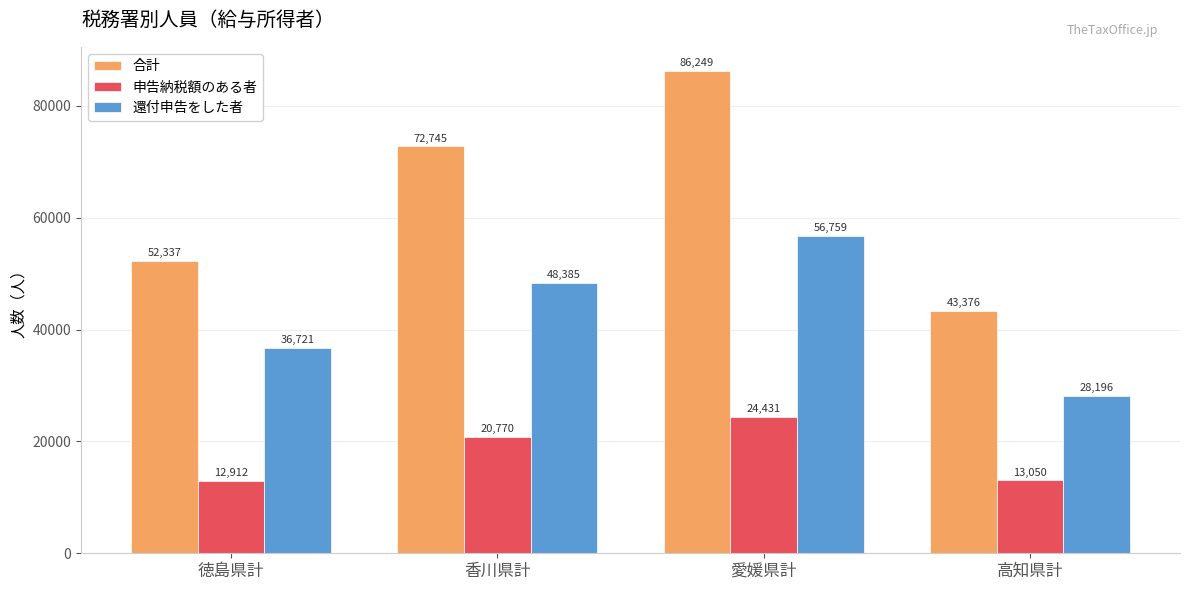

Are the bars horizontal?

No